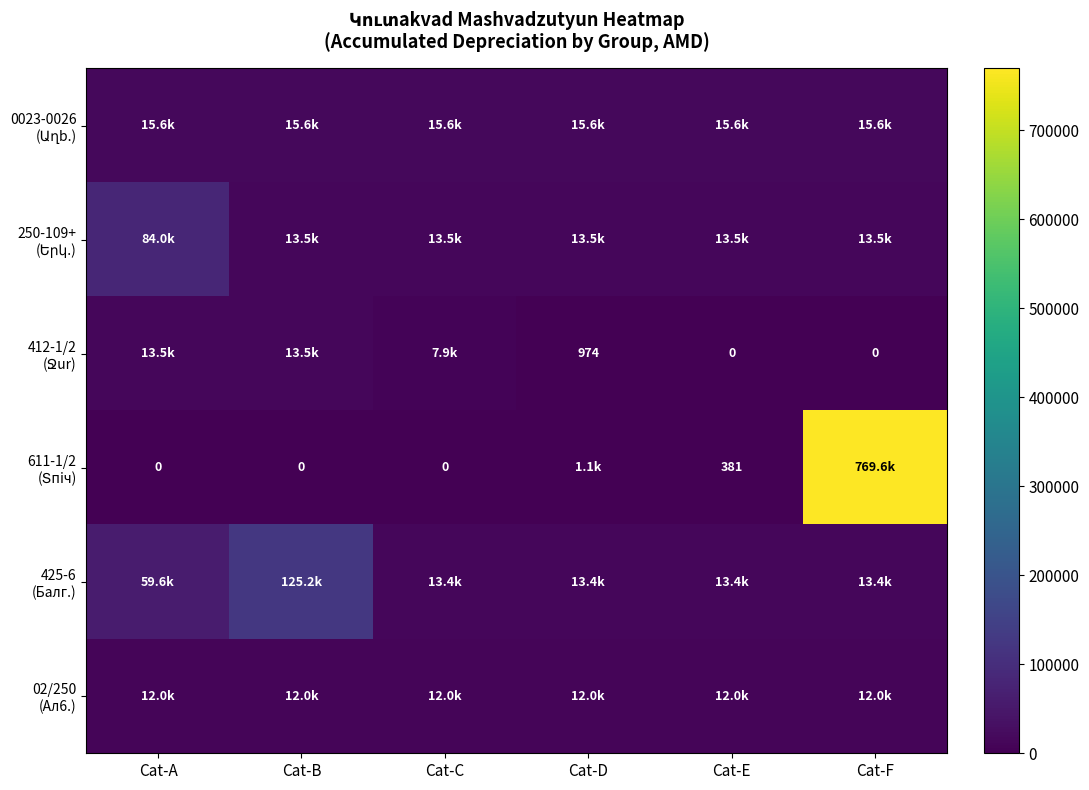

What is the spread (max minus min) of values at Cat-E?

15602.4